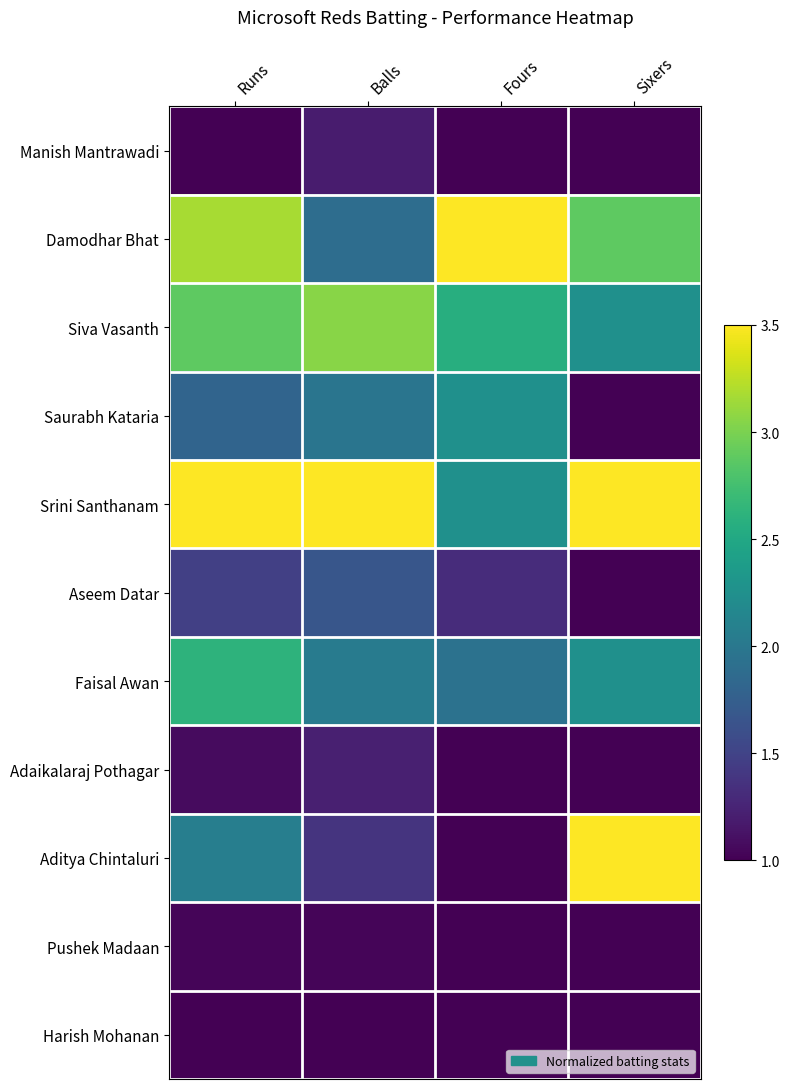

What is the spread (max minus min) of values at Sixers?

2.5